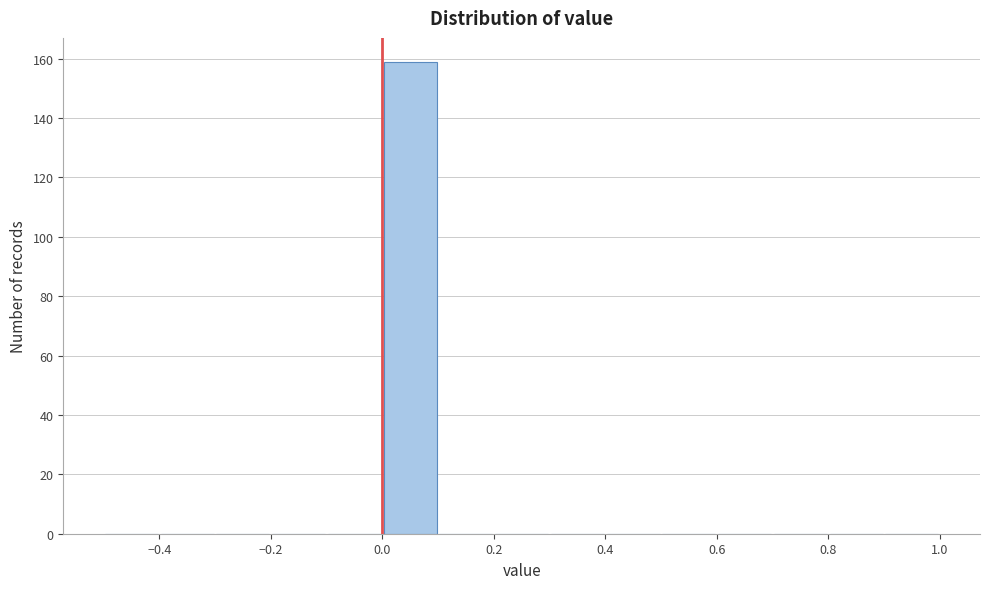

Reading left to right, list every bar in this chart as the range it spans on the x-axis followed by its height. The values are not printed on the chart, so give them approximately, as read against the axis.

-0.5 to -0.4: 0
-0.4 to -0.3: 0
-0.3 to -0.2: 0
-0.2 to -0.1: 0
-0.1 to 0.0: 0
0.0 to 0.1: 160
0.1 to 0.2: 0
0.2 to 0.3: 0
0.3 to 0.4: 0
0.4 to 0.5: 0
0.5 to 0.6: 0
0.6 to 0.7: 0
0.7 to 0.8: 0
0.8 to 0.9: 0
0.9 to 1.0: 0